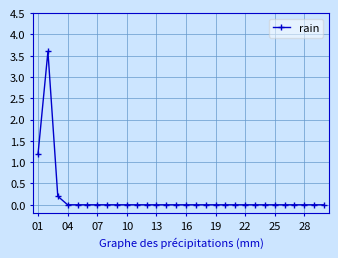

What is the greatest value displayed?

3.6